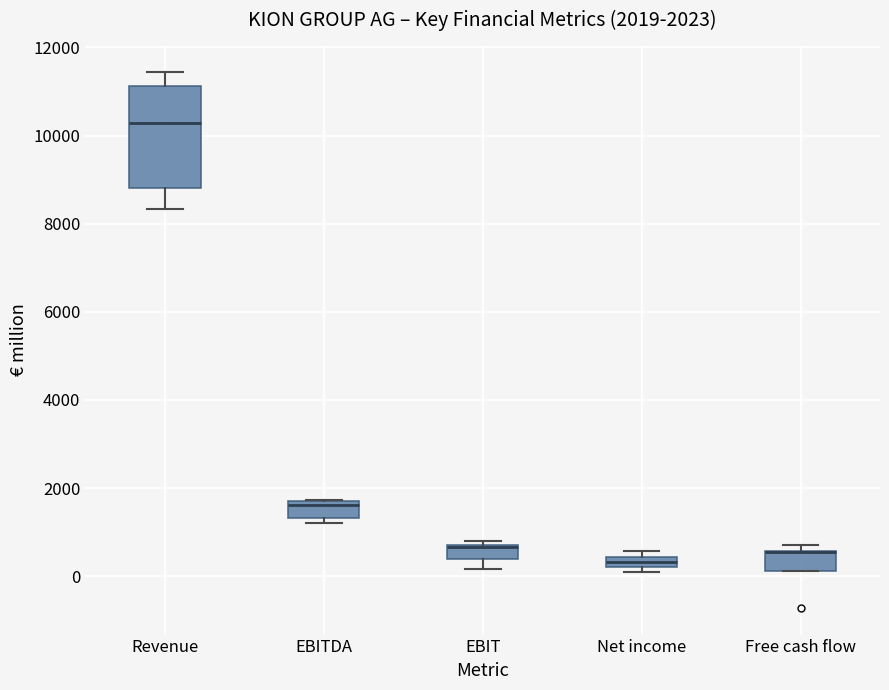

Comparing the boxes themselves (not the whiskers), which one is the tallest?

Revenue